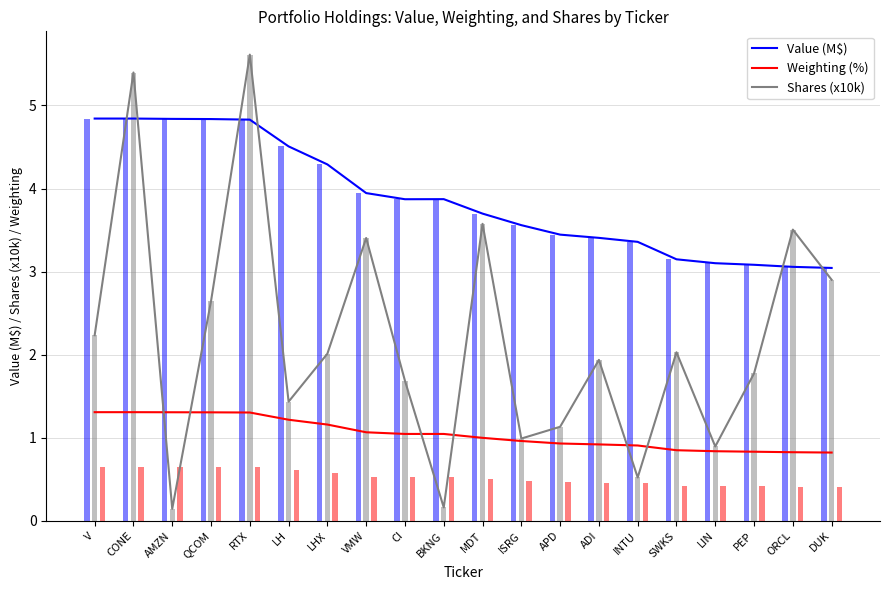

What is the total value across all series at V?

8.4